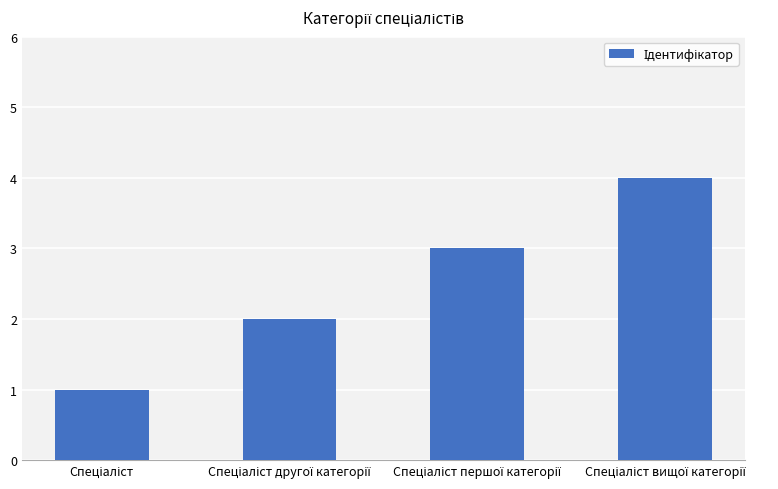

What is the greatest value displayed?

4